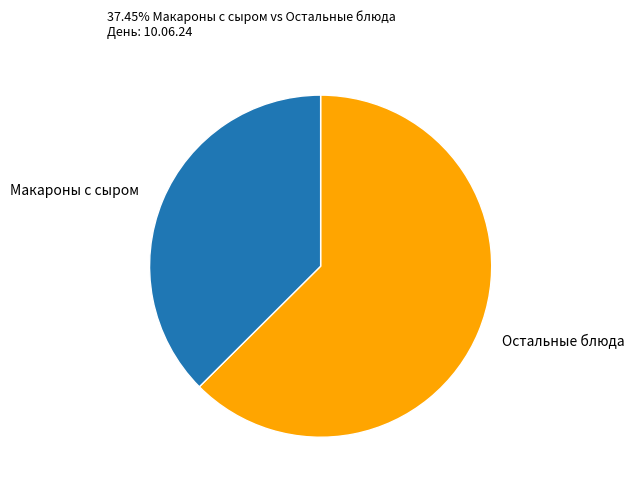

What is the ratio of the value at Макароны с сыром to the value at Остальные блюда?

0.6